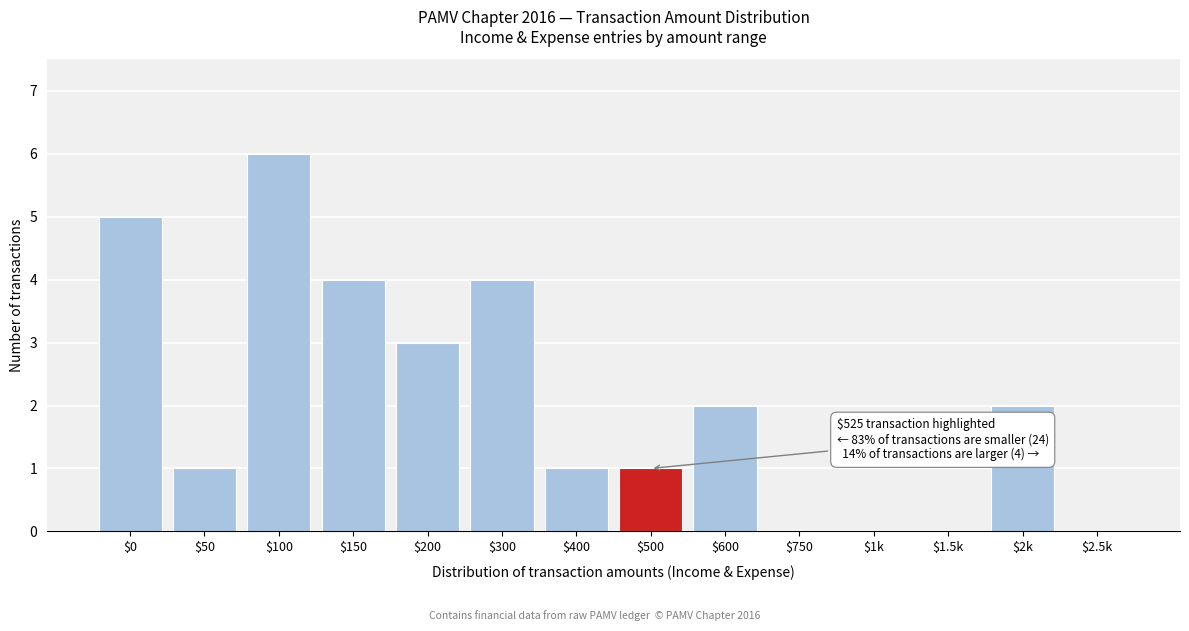

At which category does the chart reach its peak across all series?

$100